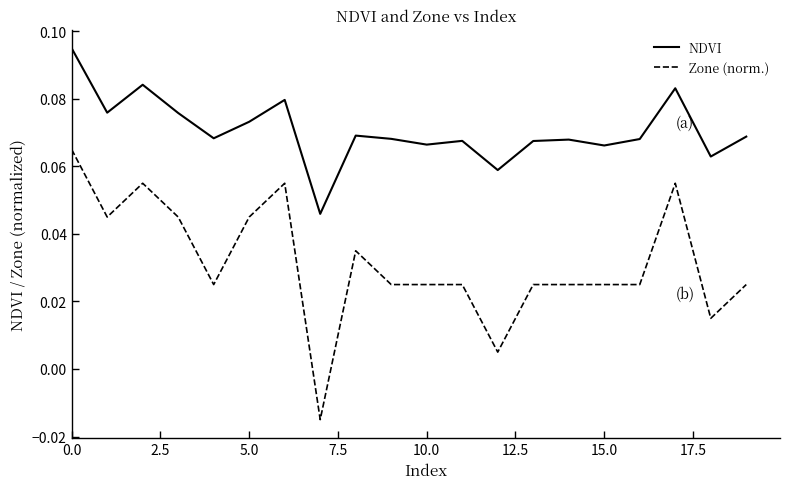

True or false: Zone (norm.) and NDVI intersect in this chart.

False